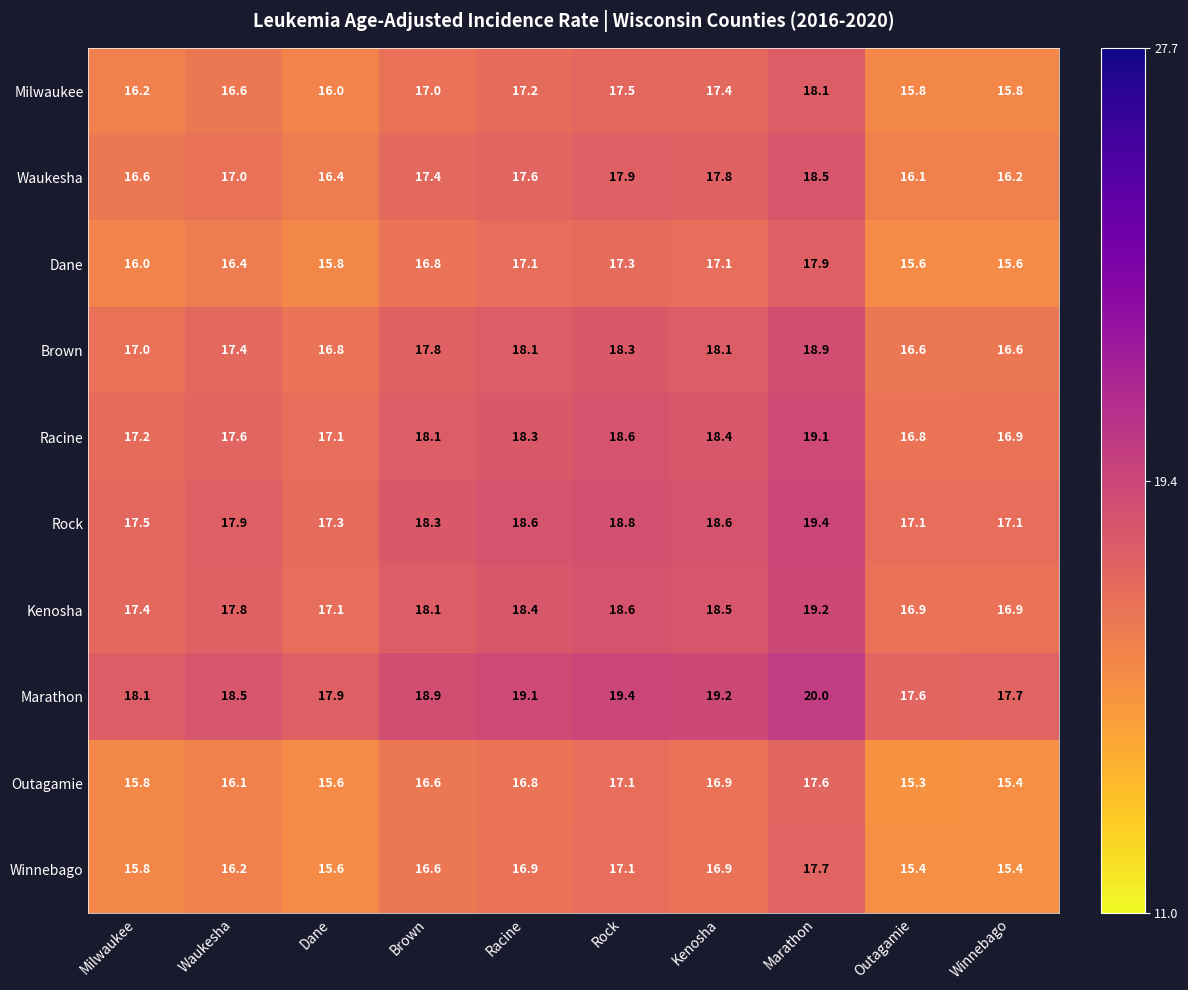

The value of Rock at Brown is 4.5. True or false?

False